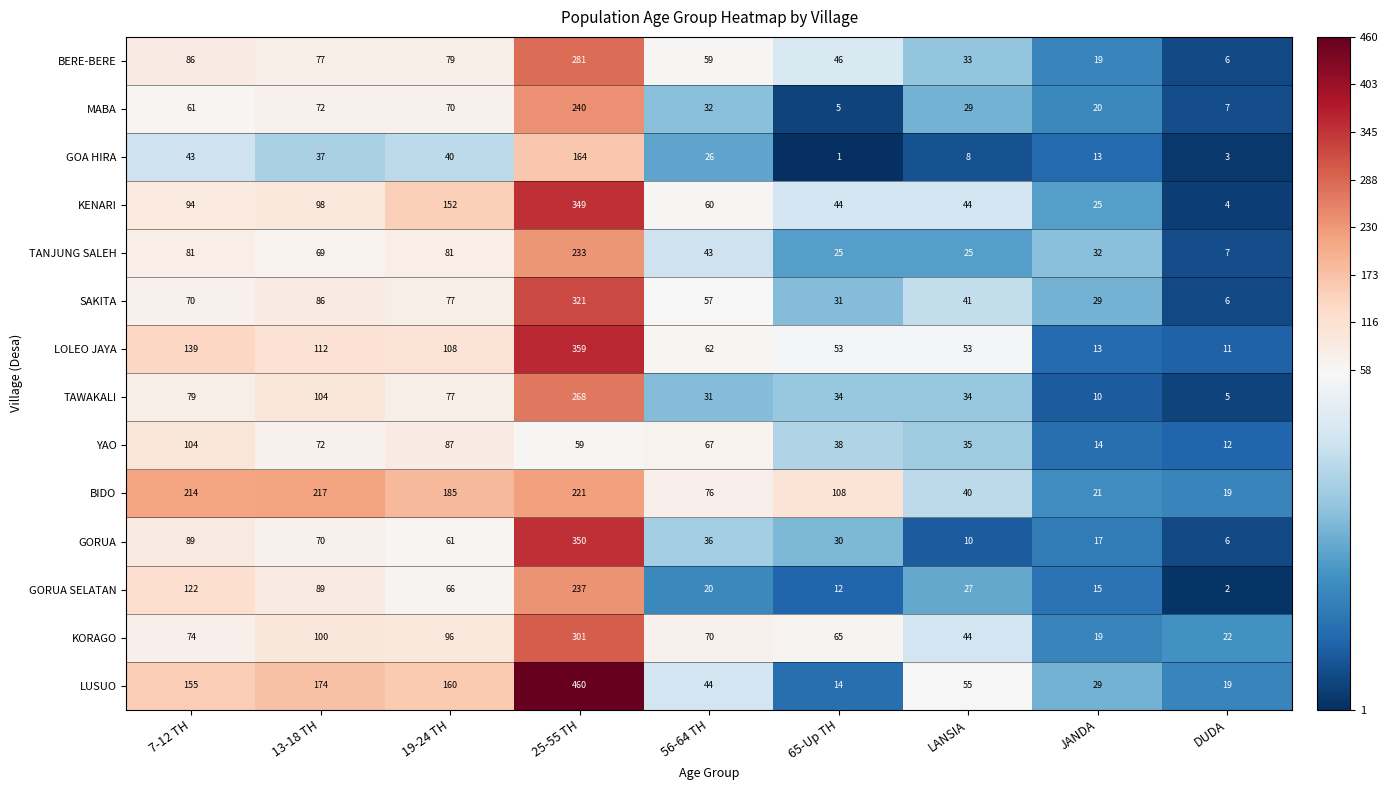

What is the difference between the maximum and minimum values in the LUSUO series?

446